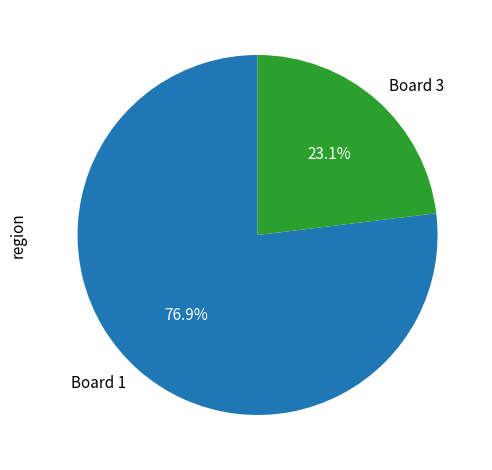

To the nearest percent, what portion does Board 3 represent?

23%